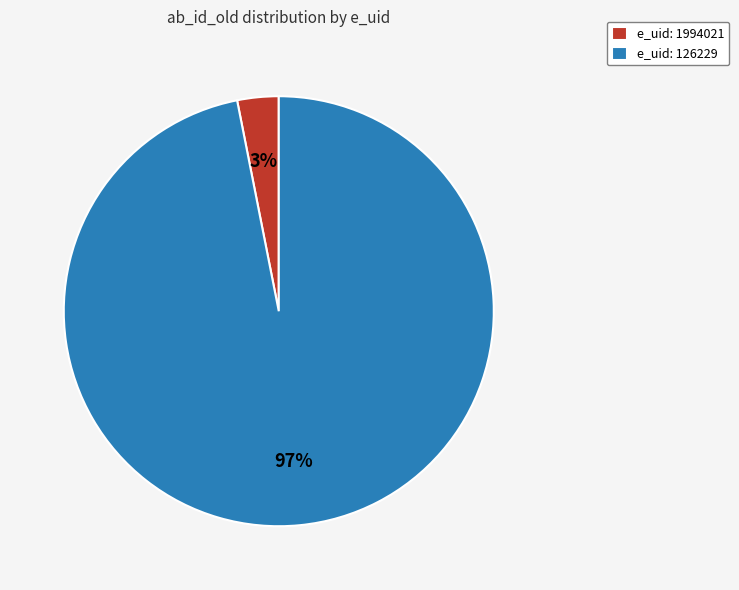

True or false: e_uid: 1994021 accounts for 3% of the total.

True